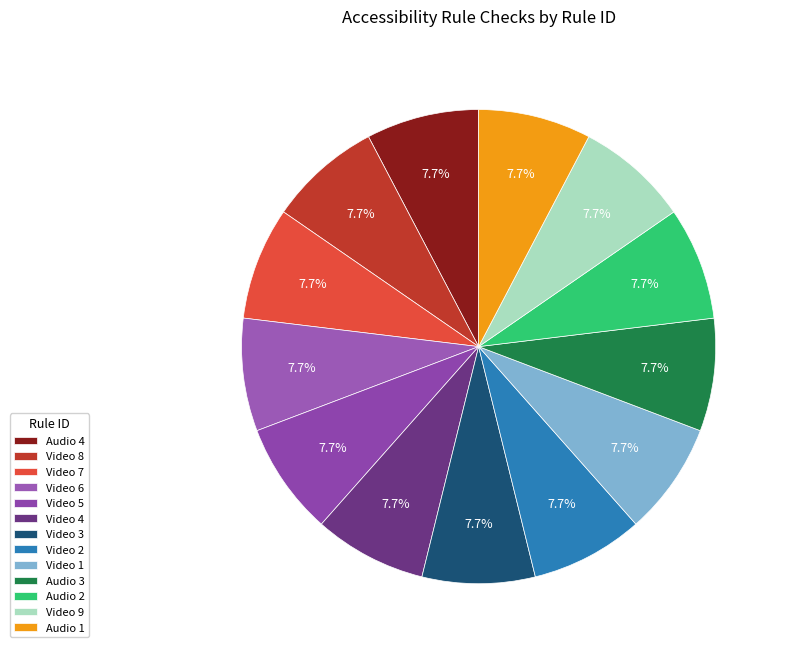

How many slices are in this pie chart?

13